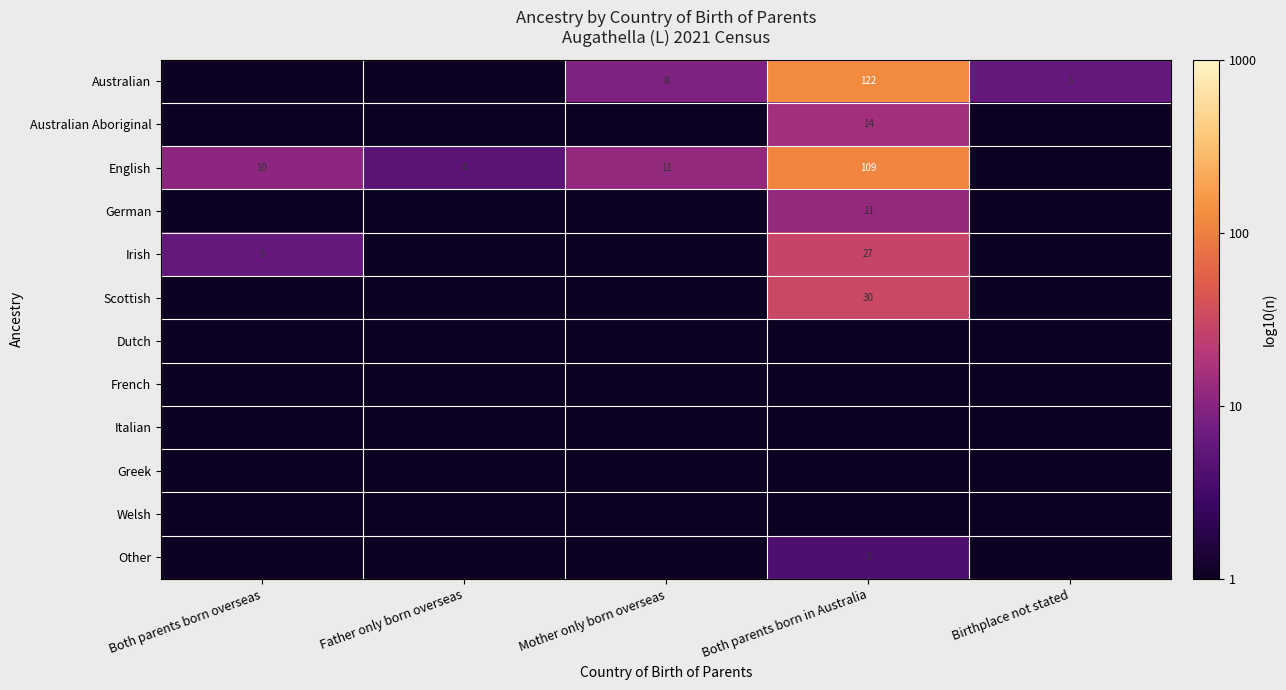

True or false: Irish has a value of 5 at Both parents born overseas.

True